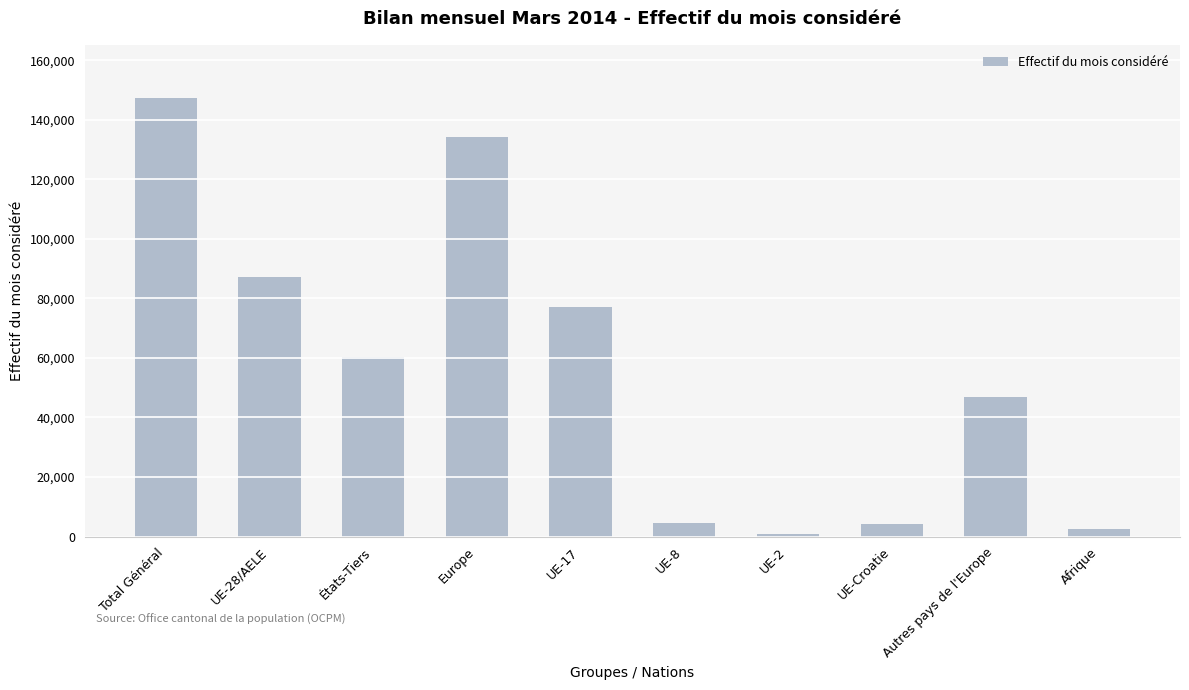

The value at Total Général is 101809. True or false?

False